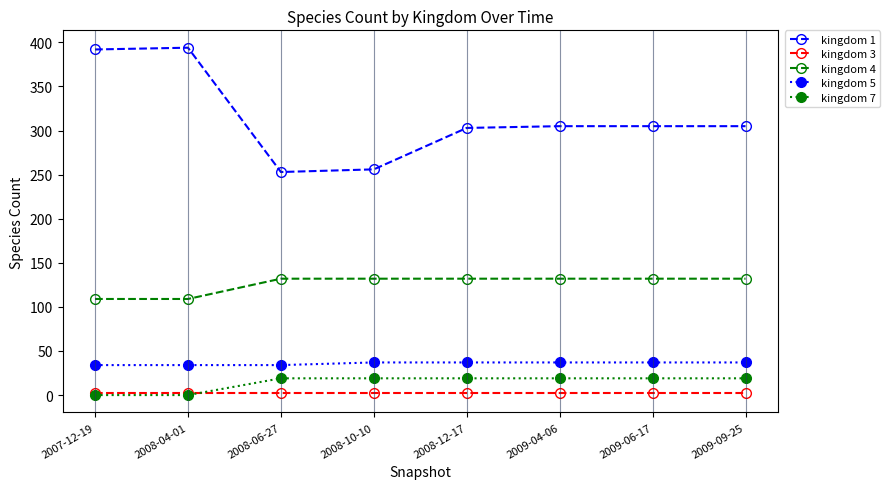

List the series in order of their peak value, lowest first.

kingdom 3, kingdom 7, kingdom 5, kingdom 4, kingdom 1